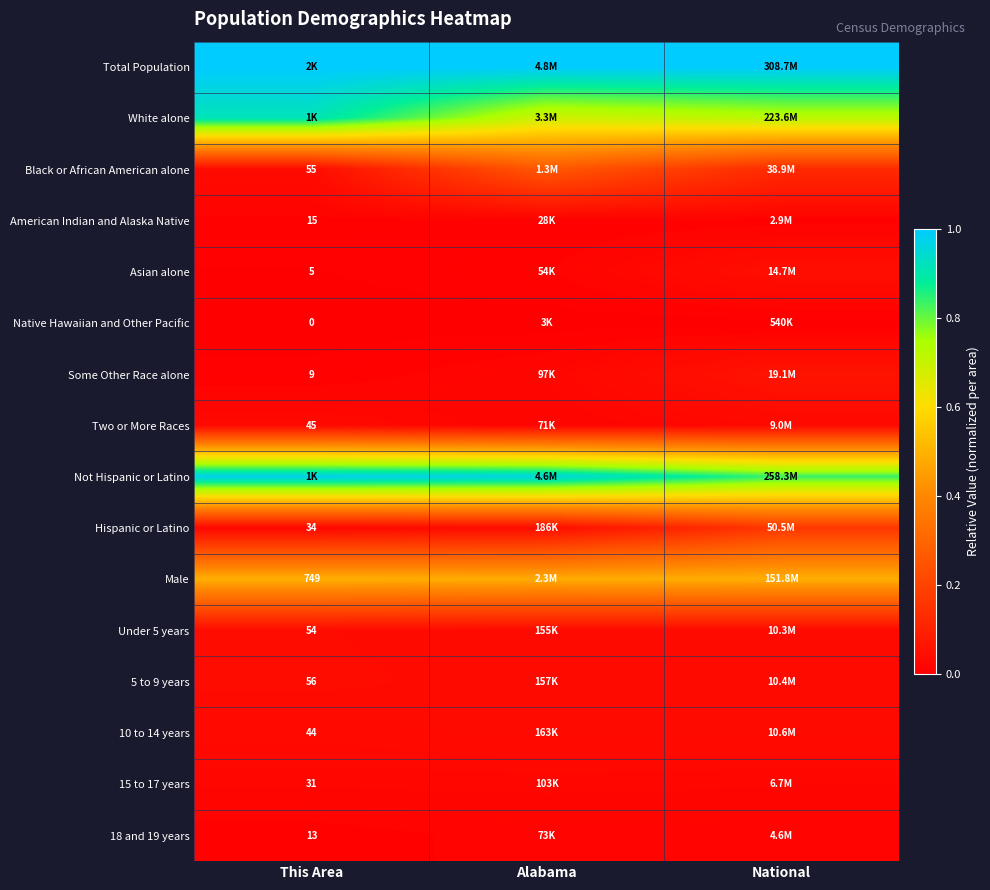

Is the value of Hispanic or Latino at This Area greater than the value of 10 to 14 years at This Area?

No